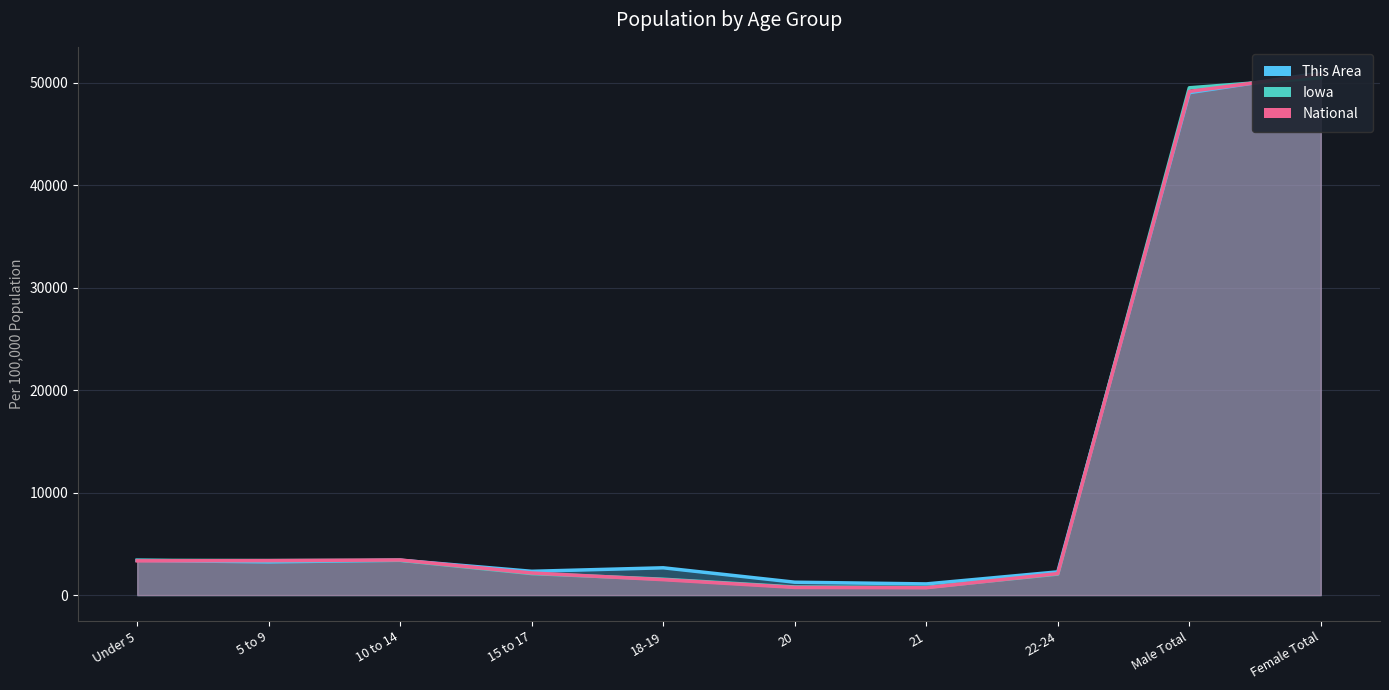

Where is the first local minimum for This Area line?

5 to 9